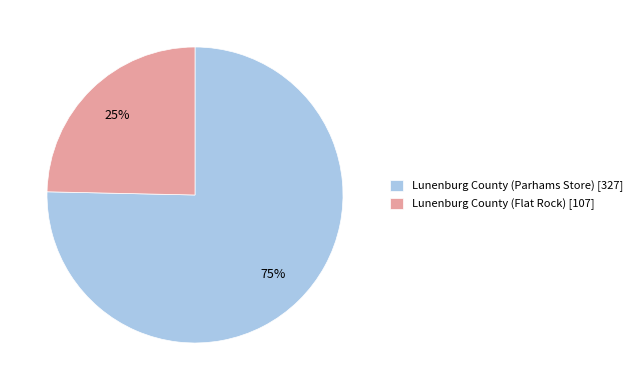

What is the ratio of the value at Lunenburg County (Flat Rock) [107] to the value at Lunenburg County (Parhams Store) [327]?

0.3